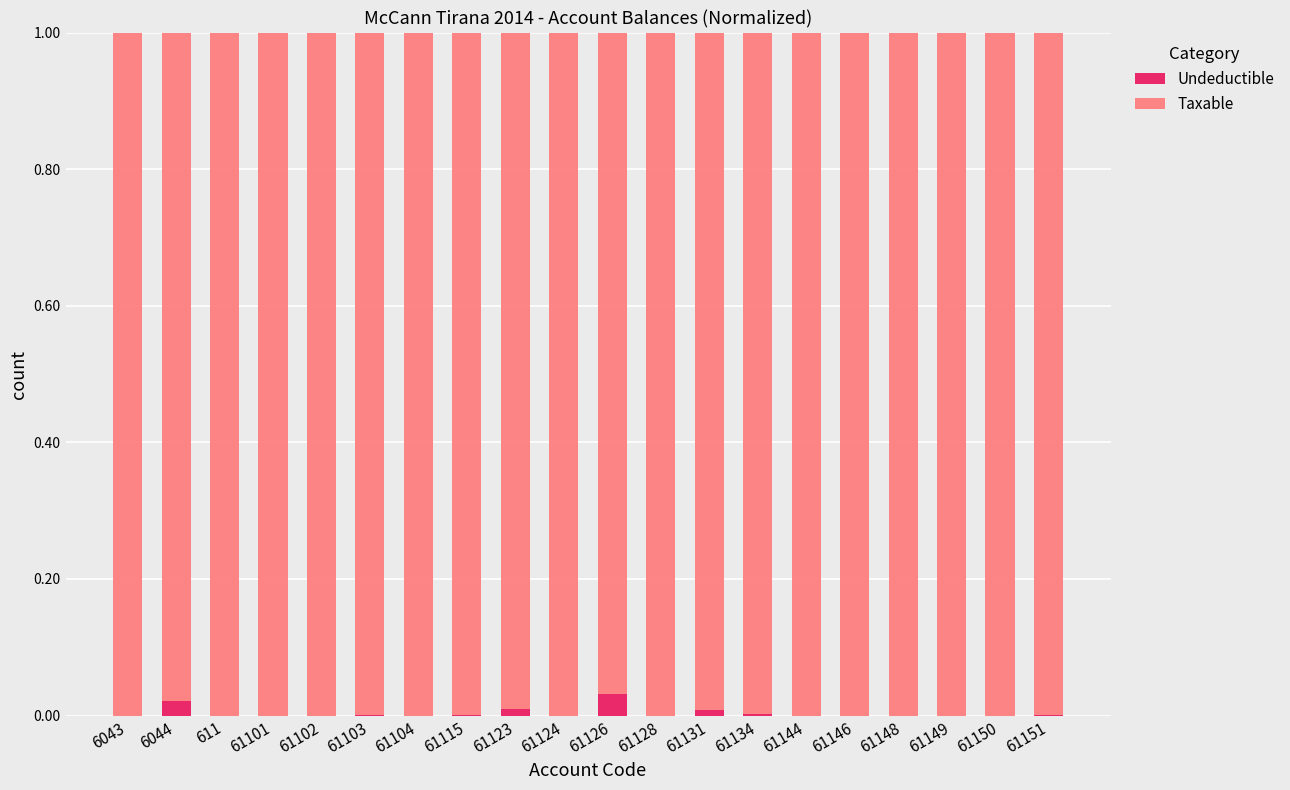

Are the bars grouped side by side (vs. stacked)?

No